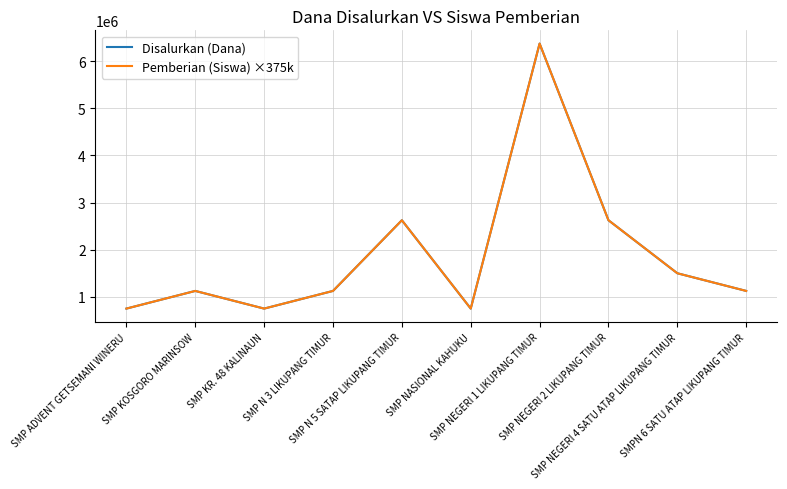

What is the maximum value shown in the chart?

6375000